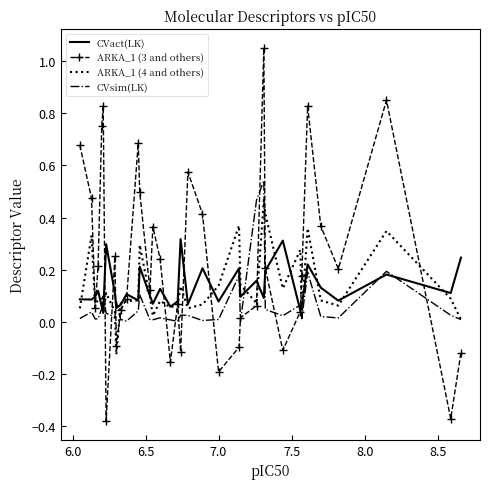

Which series has the widest spread of values?

ARKA_1 (3 and others)